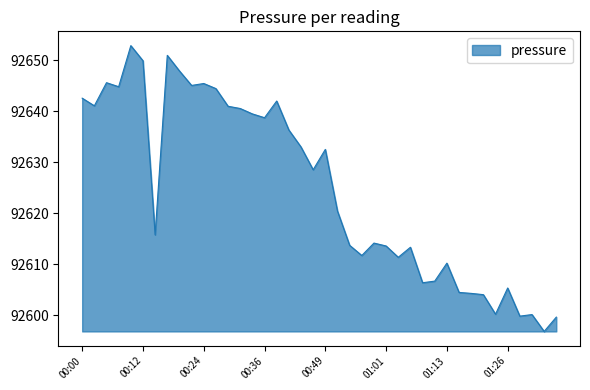

What is the greatest value displayed?

92652.9